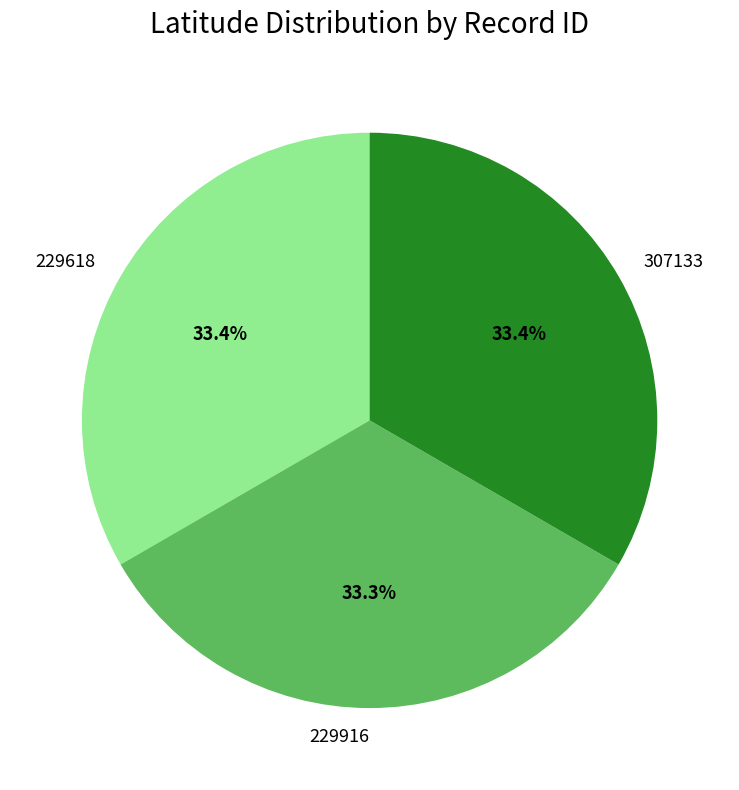

Approximately how many times larger is the value at 229618 compared to 229916?

1.0